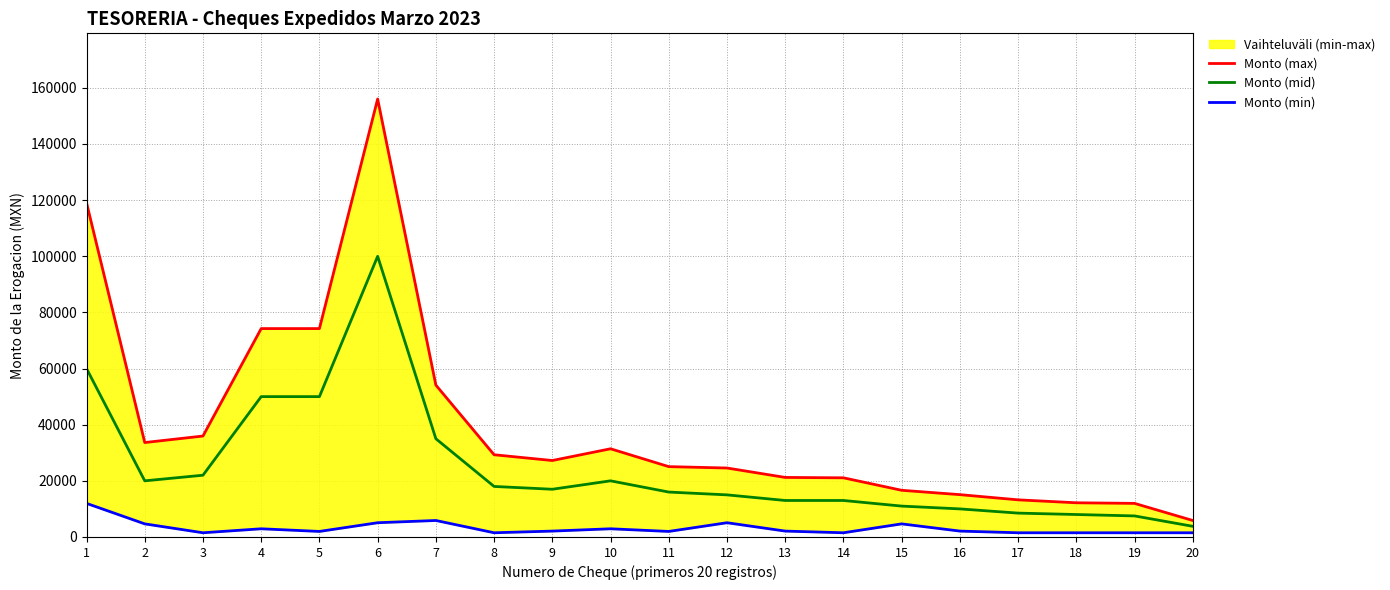

List the series in order of their peak value, lowest first.

Monto (min), Monto (mid), Monto (max)